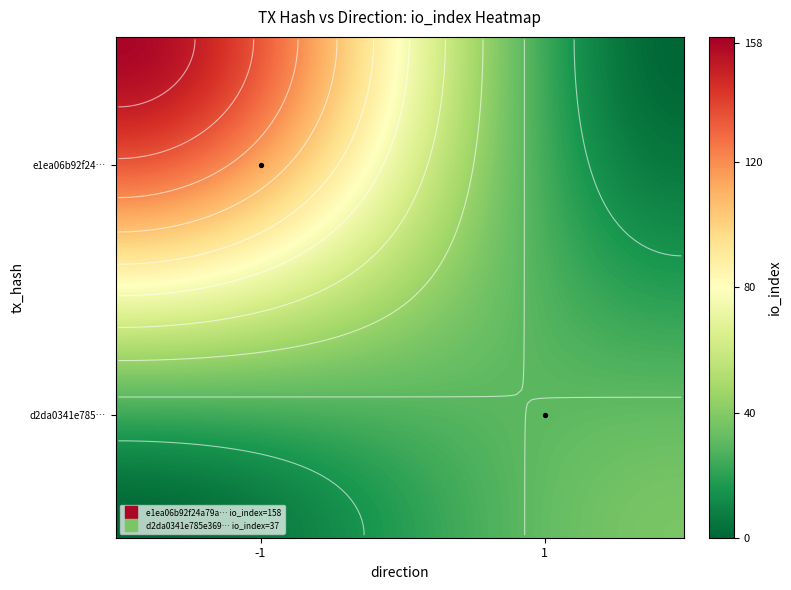

What is the average value of the e1ea06b92f24a79a3912e3a93ae475566514ed9 series?

78